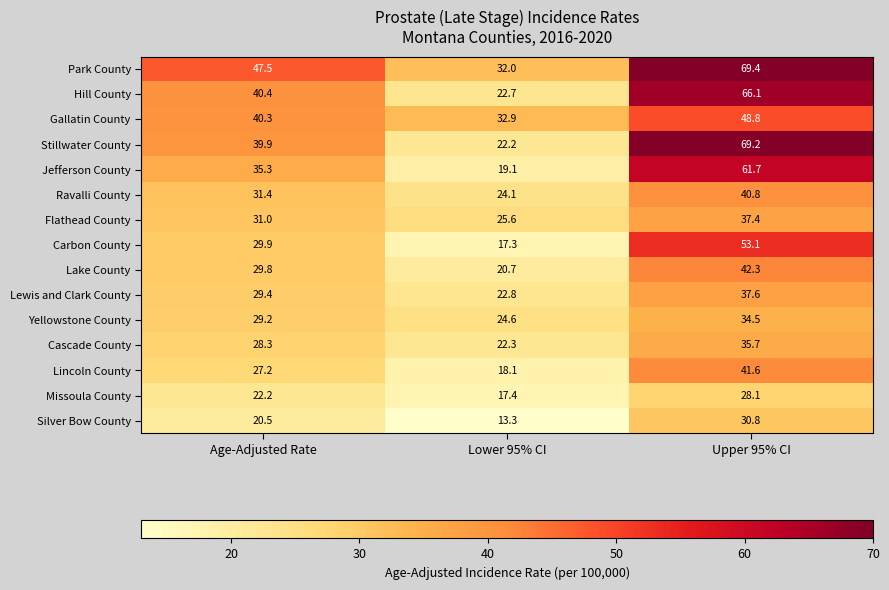

Which series has the largest total across all categories?

Park County